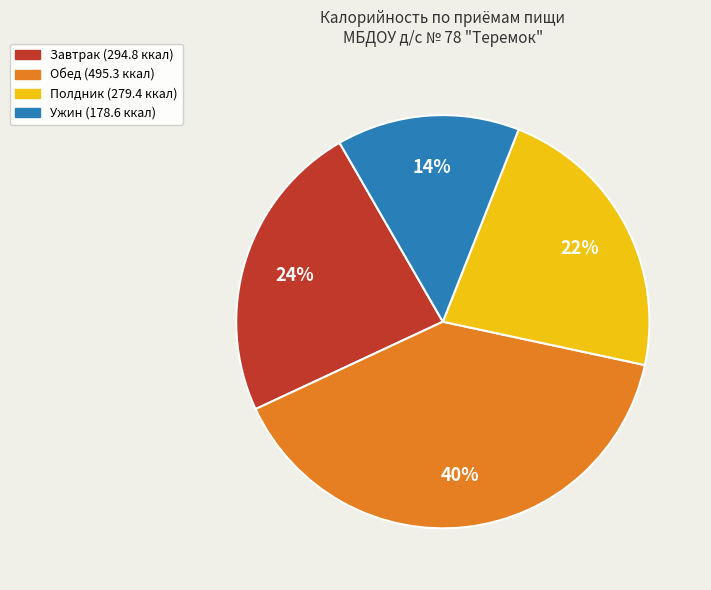

Count the number of slices in the pie.

4